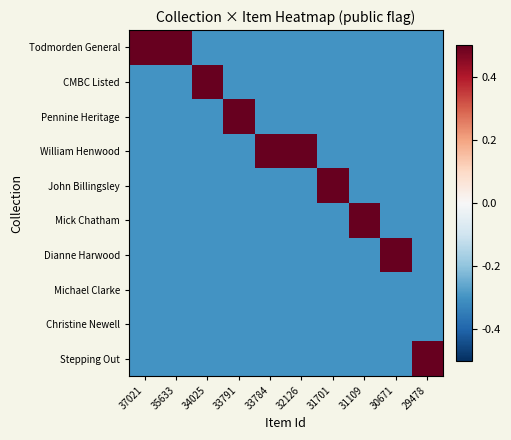

Between 31109 and 33784, which is larger?

31109